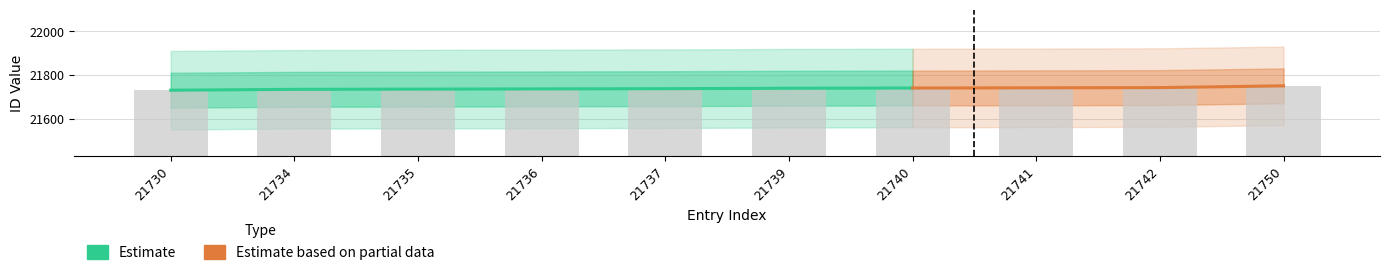

At which label is the value closest to 21740?

21740